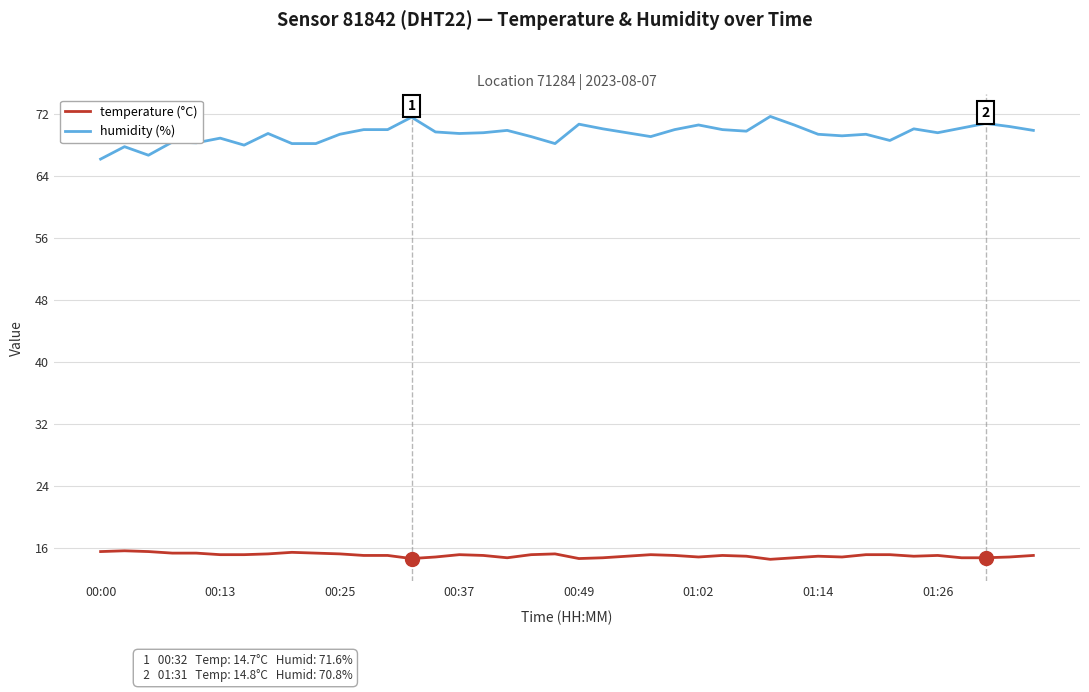

List the series in order of their peak value, highest first.

humidity (%), temperature (°C)